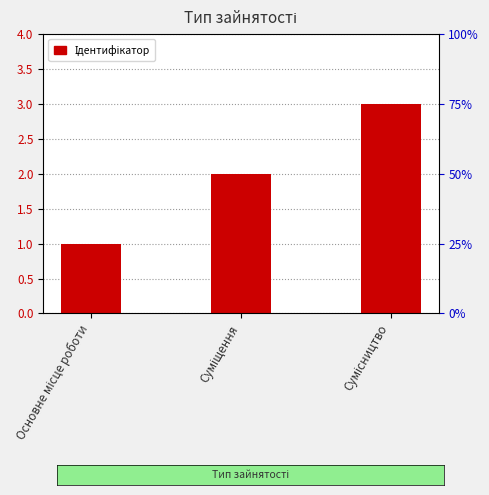

How many data points does each series have?

3